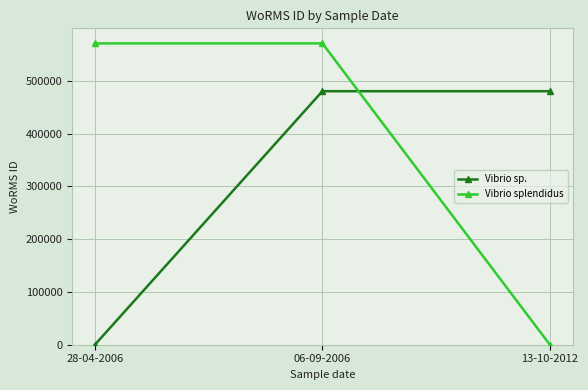

What is the label of the 2nd point from the left?

06-09-2006